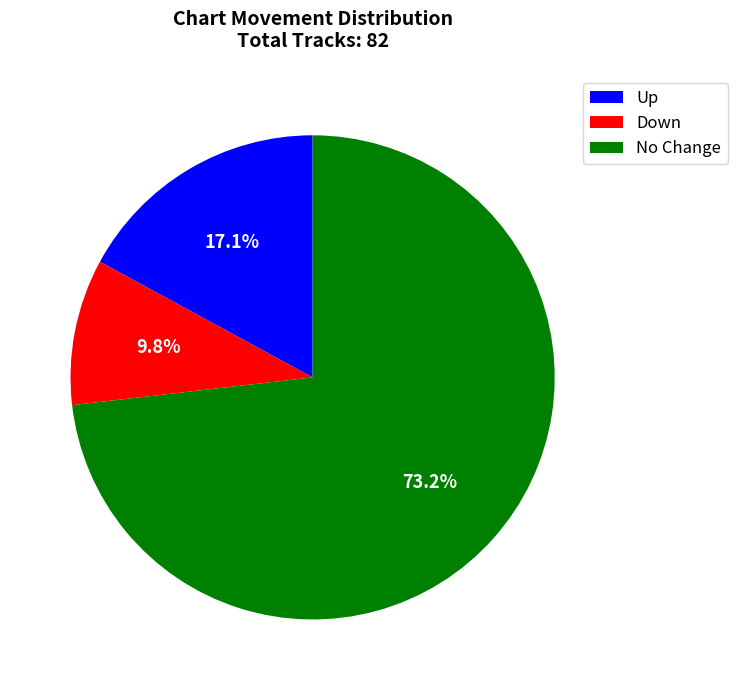

How many slices are in this pie chart?

3